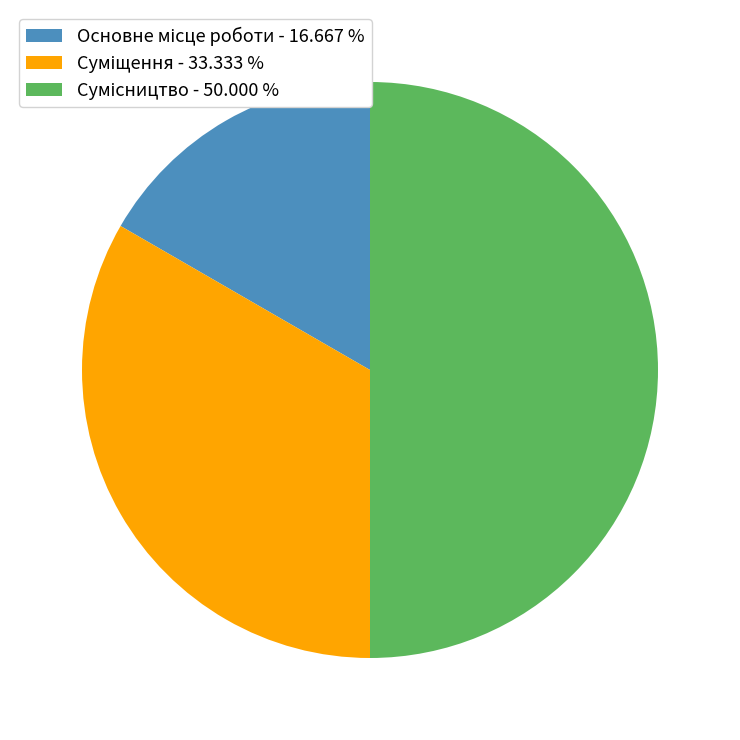

Combined, do Основне місце роботи and Сумісництво account for over 50%?

Yes